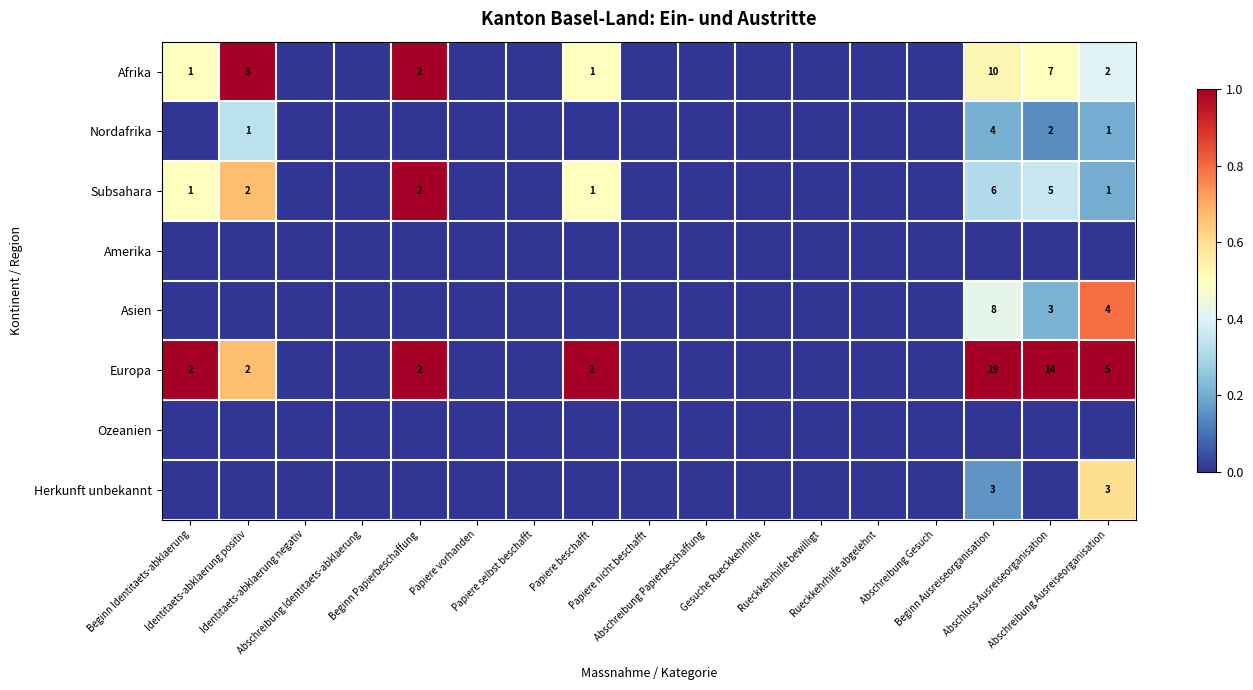

Which label corresponds to the smallest value in the chart?

Identitaets-abklaerung negativ